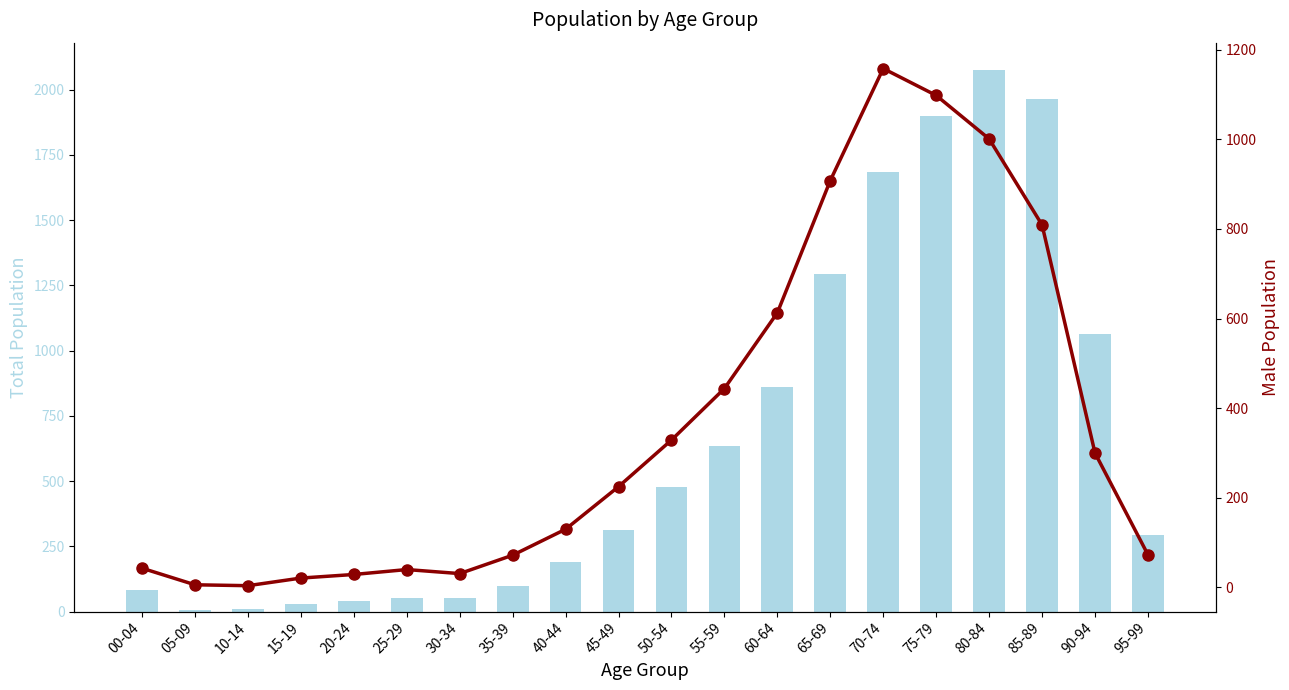

How many groups of bars are there?

20